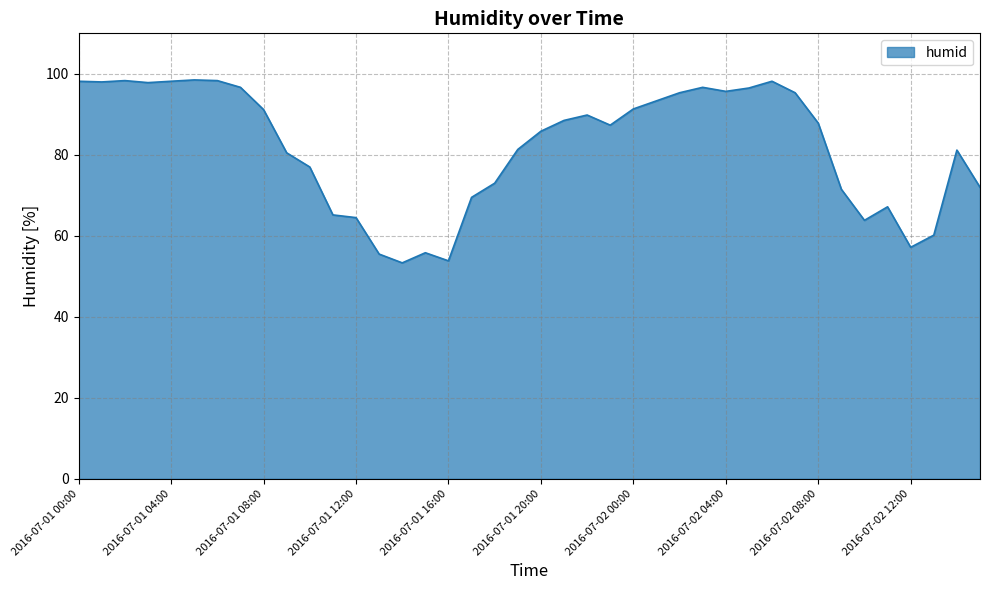

What is the maximum value shown in the chart?

98.5